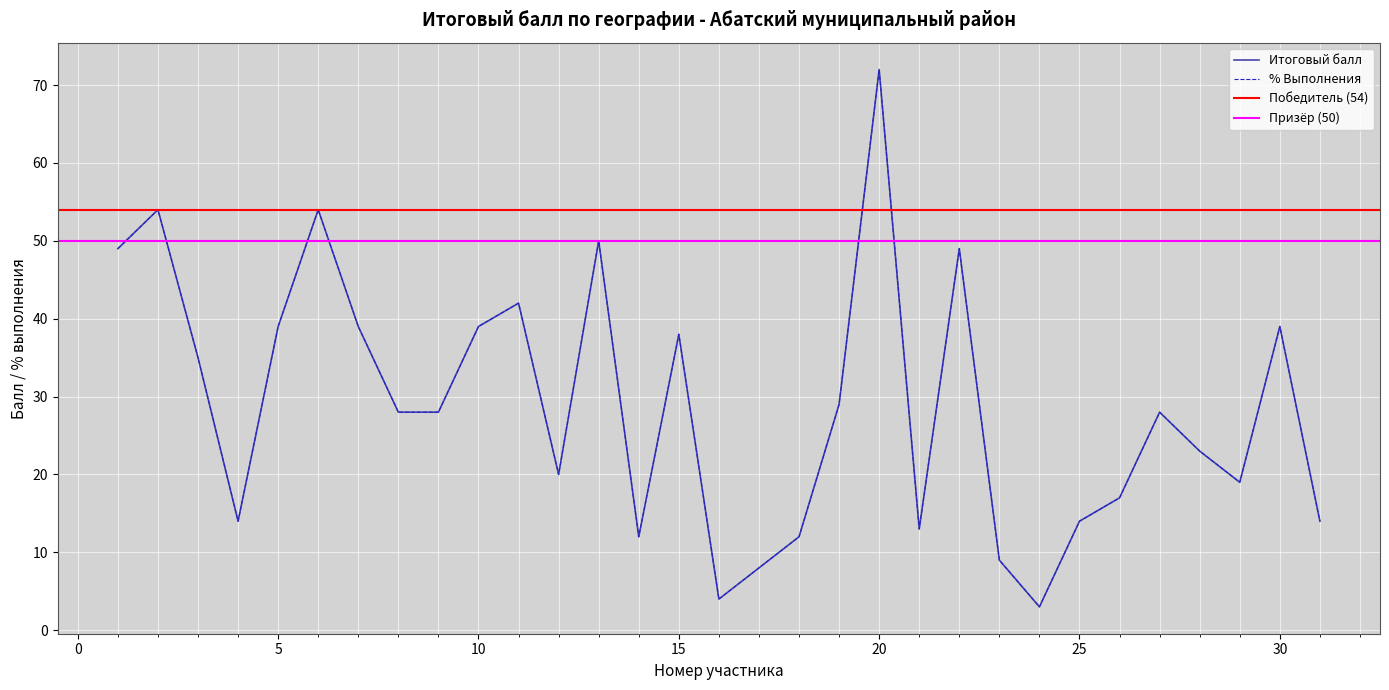

At which category does Итоговый балл reach its first local valley?

4